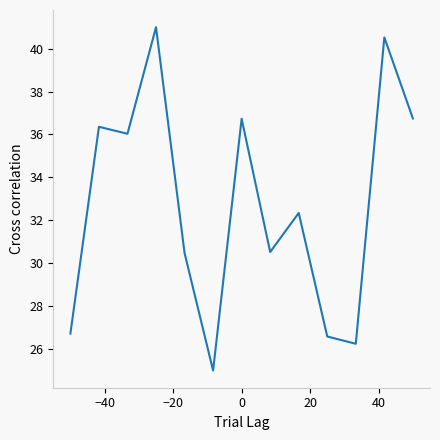

What is the minimum value shown in the chart?

25.0